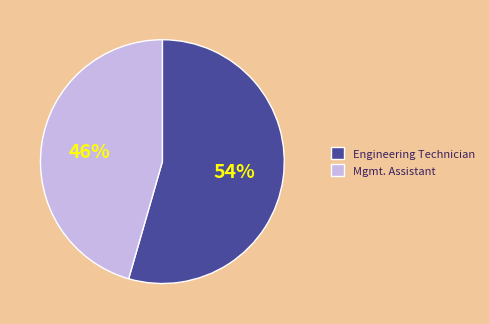

The Mgmt. Assistant slice represents 46% of the pie. True or false?

True